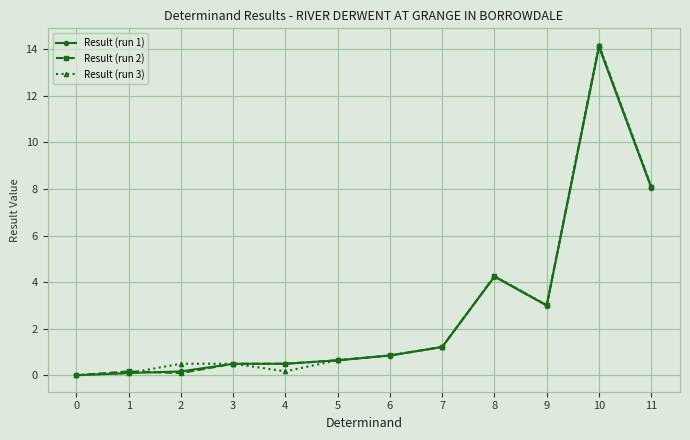

True or false: Result (run 1) has more than 0 interior local peaks.

True